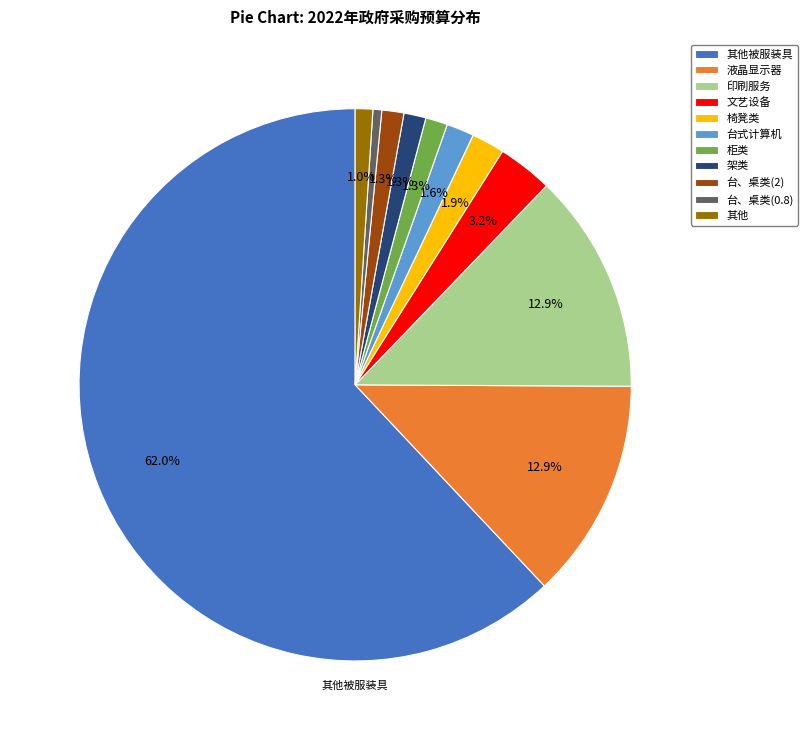

To the nearest percent, what is the average slice percentage?

9%